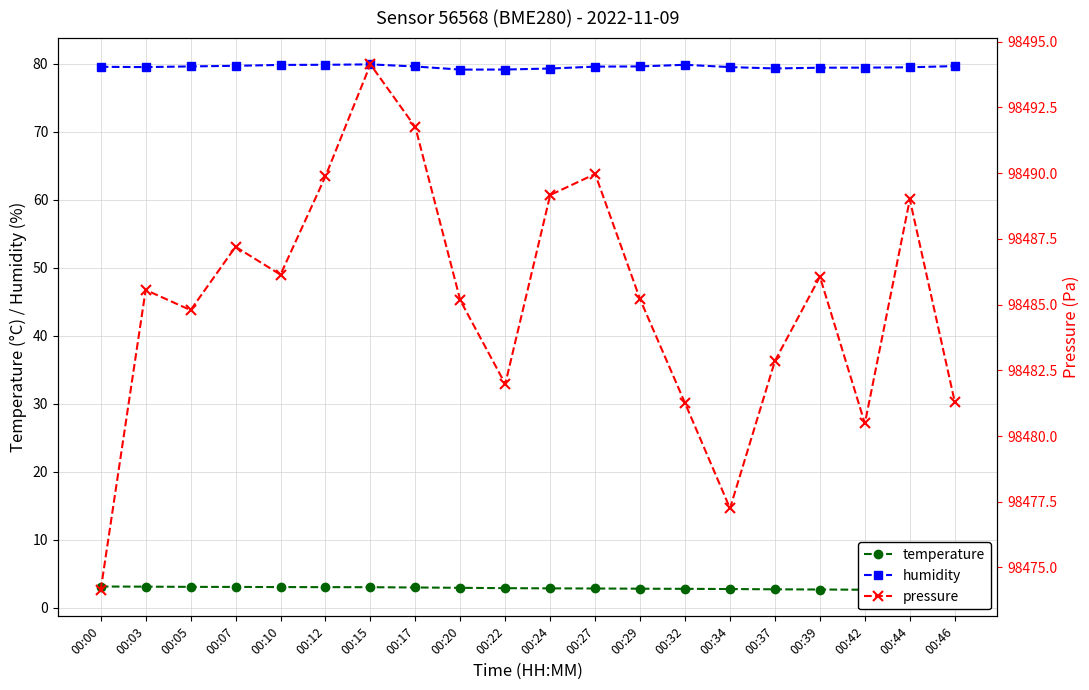

What is the difference between the second highest and second lowest values in the temperature series?

0.5